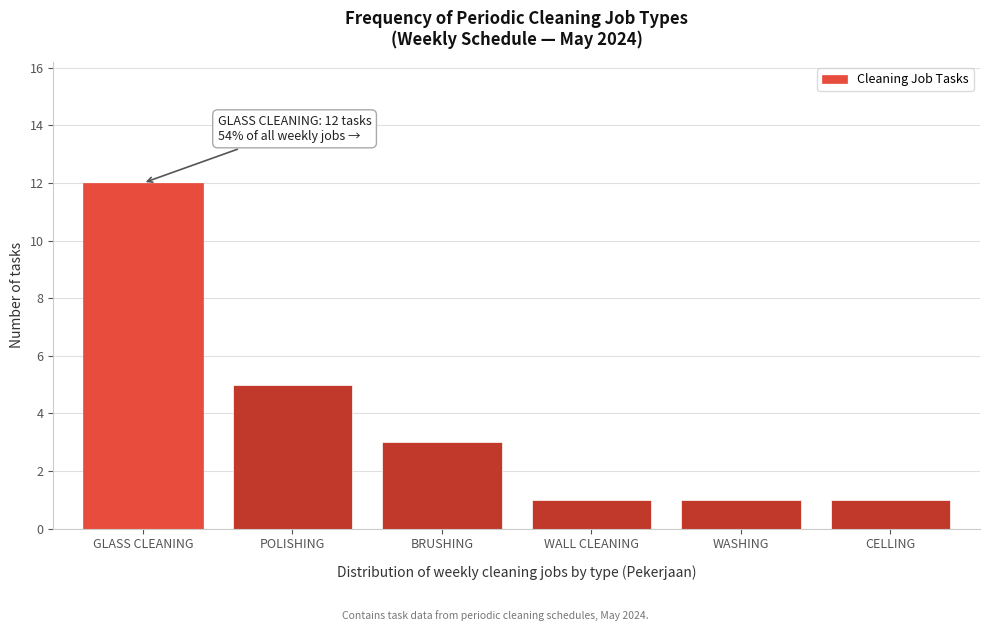

Reading left to right, transcribe all the data shown in this chart.

12	5	3	1	1	1